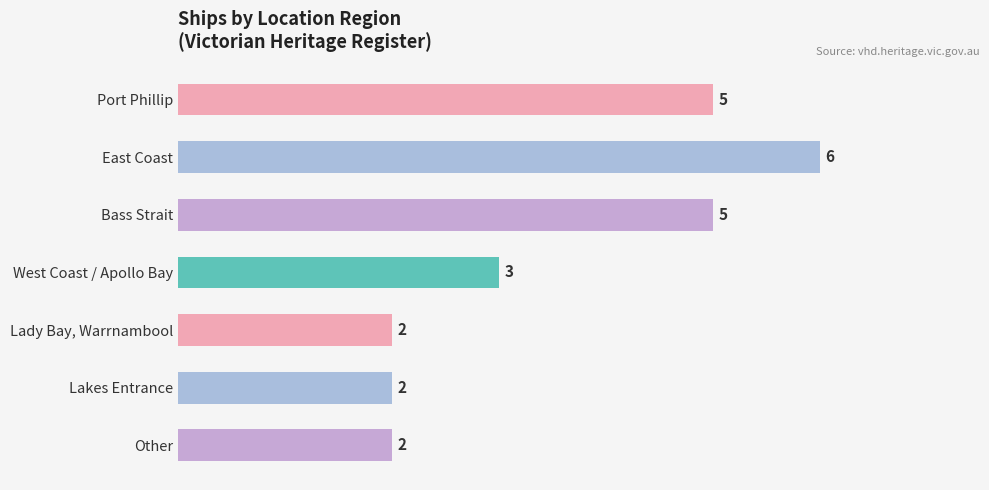

True or false: the data shows 4 at Other.

False